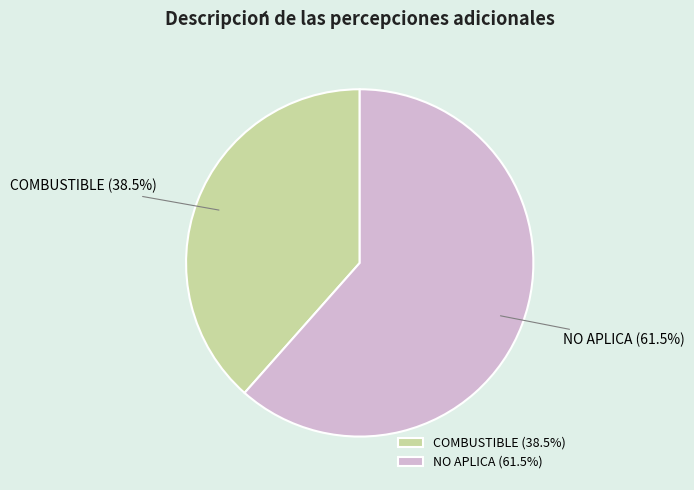

Which category has the biggest portion of the pie?

NO APLICA